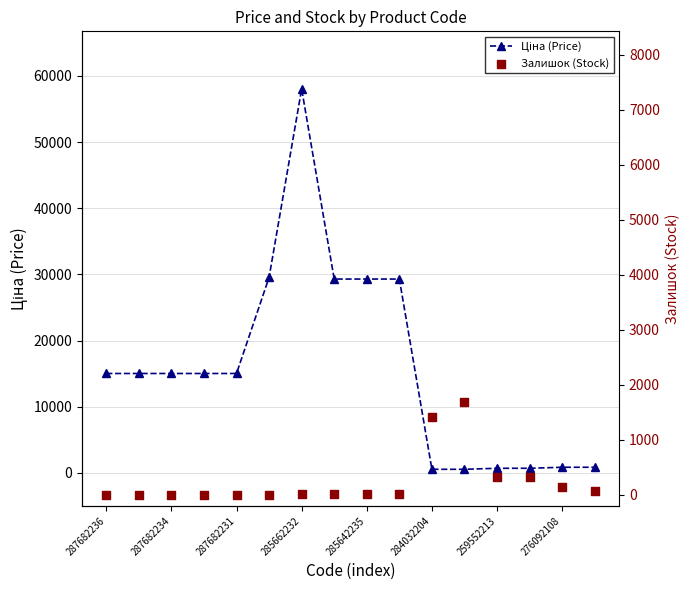

Which series has the largest total across all categories?

Ціна (Price)